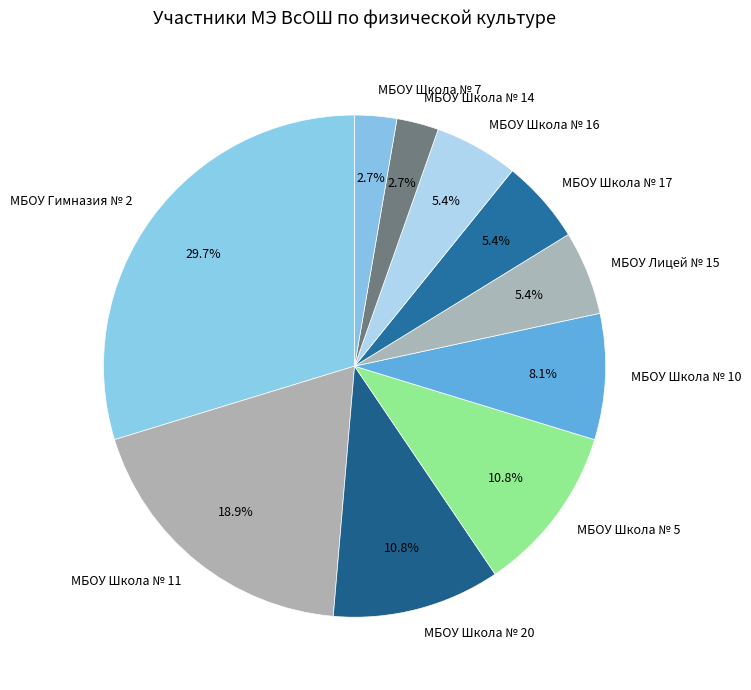

The МБОУ Школа № 7 slice represents 3% of the pie. True or false?

True